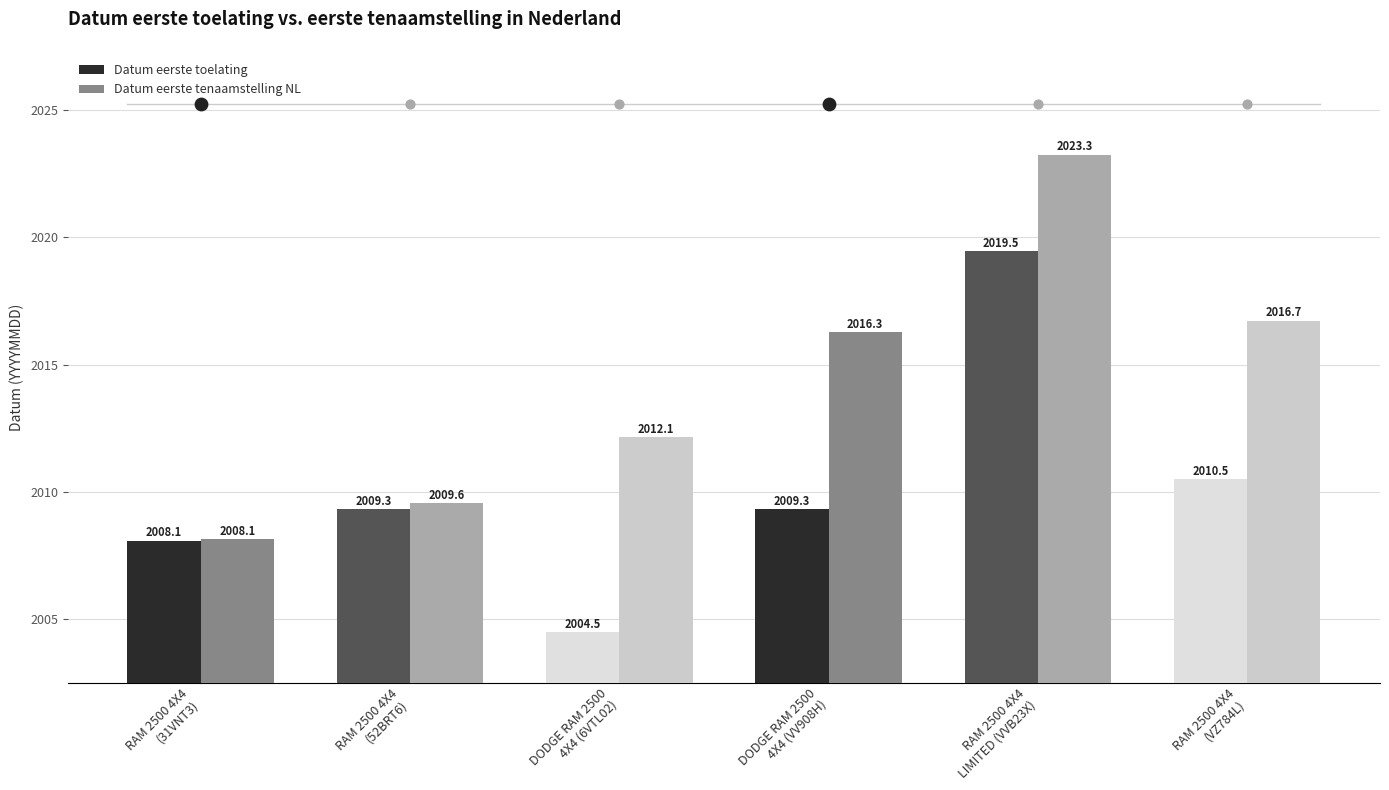

Which series contains the lowest Y value?

Datum eerste toelating